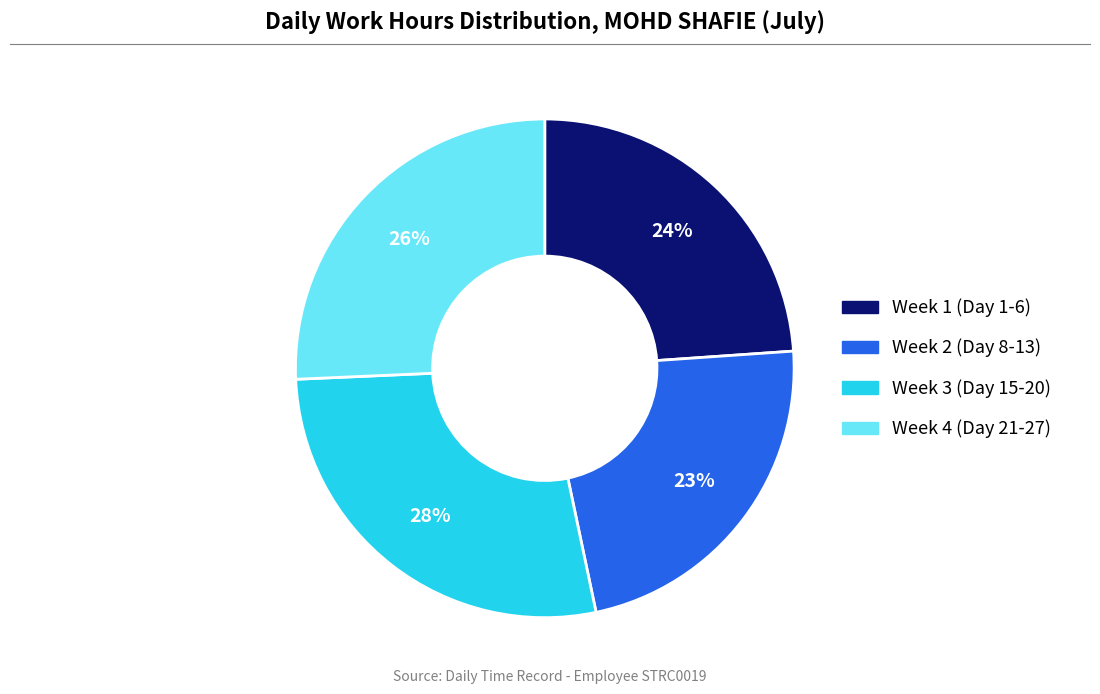

To the nearest percent, what is the average slice percentage?

25%